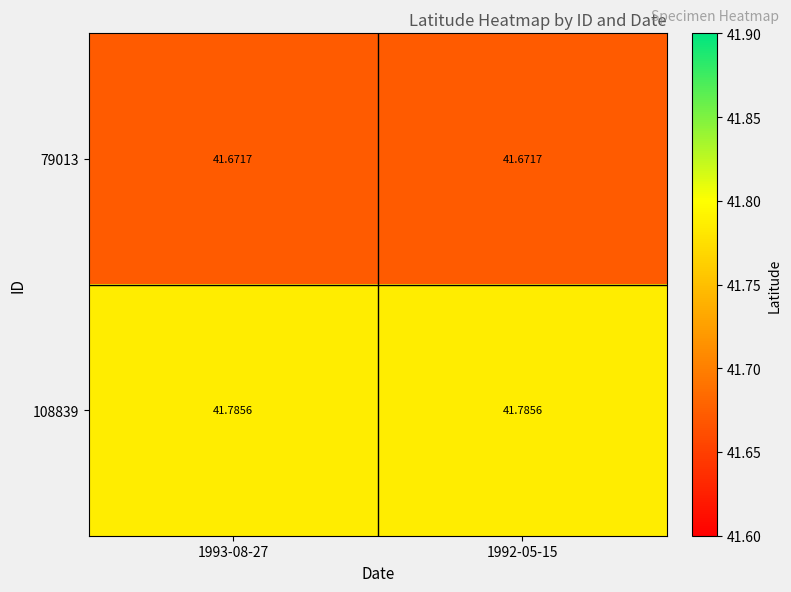

What is the difference between the highest and lowest values at 1992-05-15?

0.1